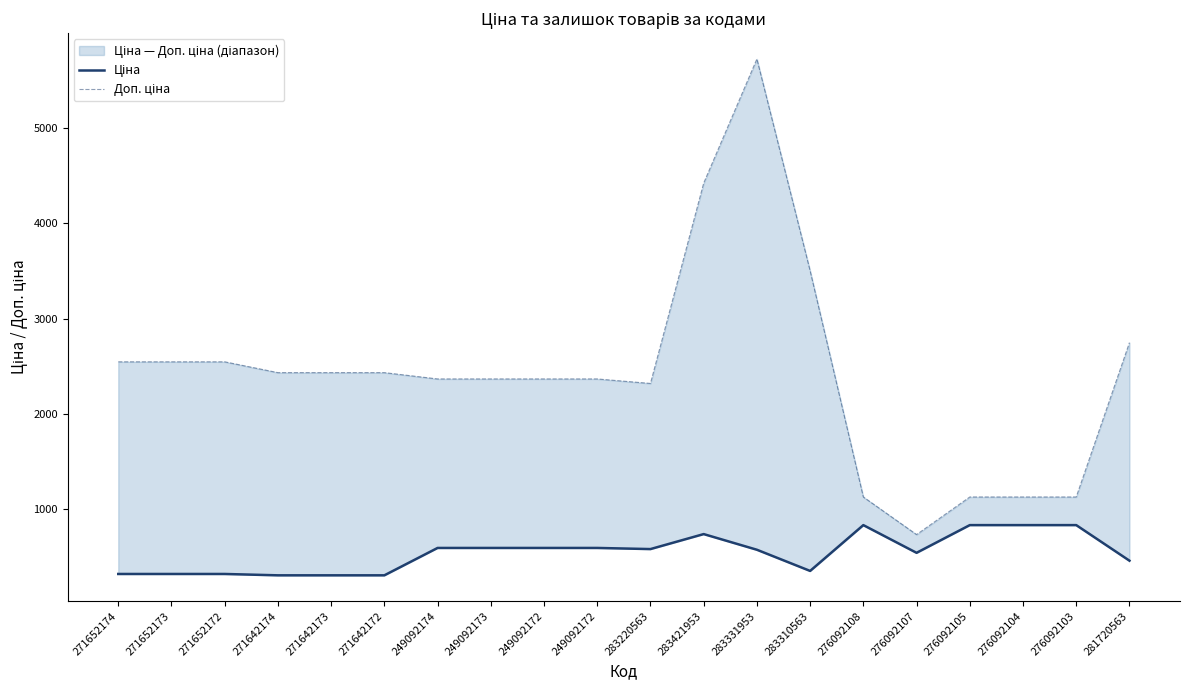

Where is the first local maximum for Доп. ціна?

283331953